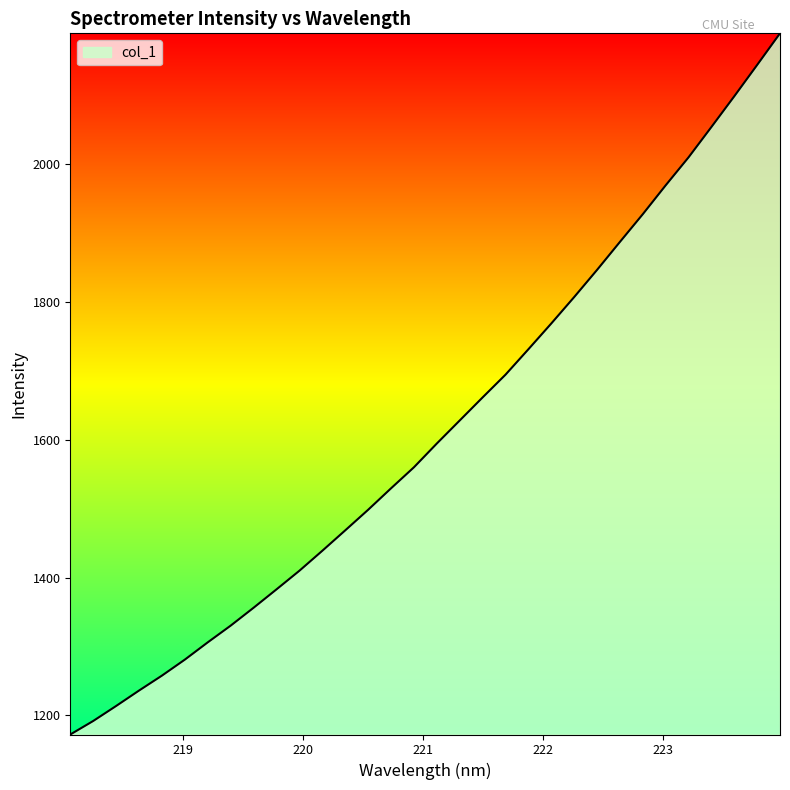

What is the greatest value displayed?

2190.4